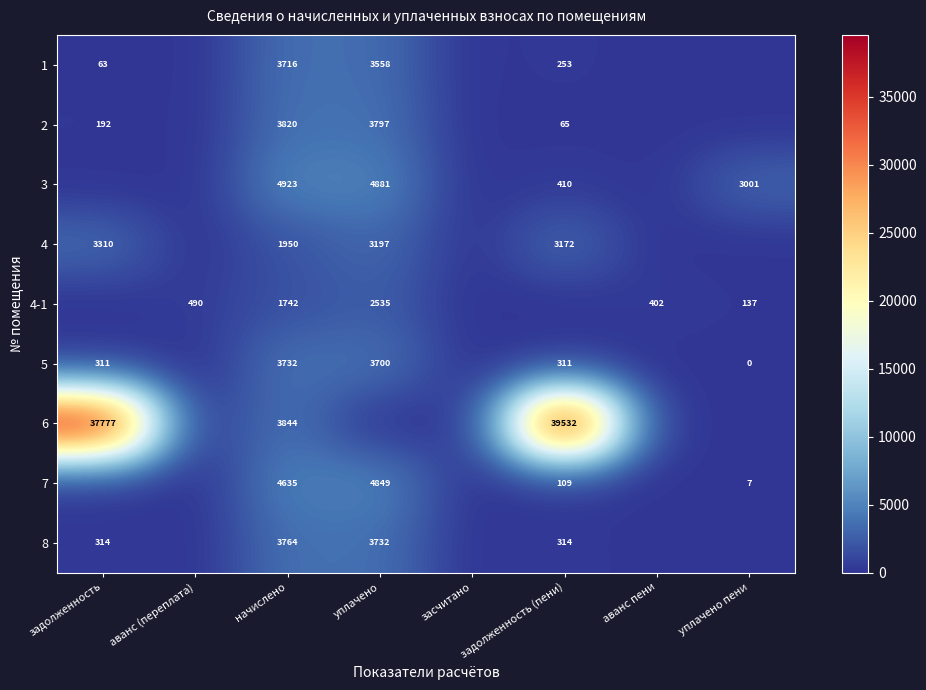

What is the difference between the 4 values at начислено and задолженность (пени)?

1222